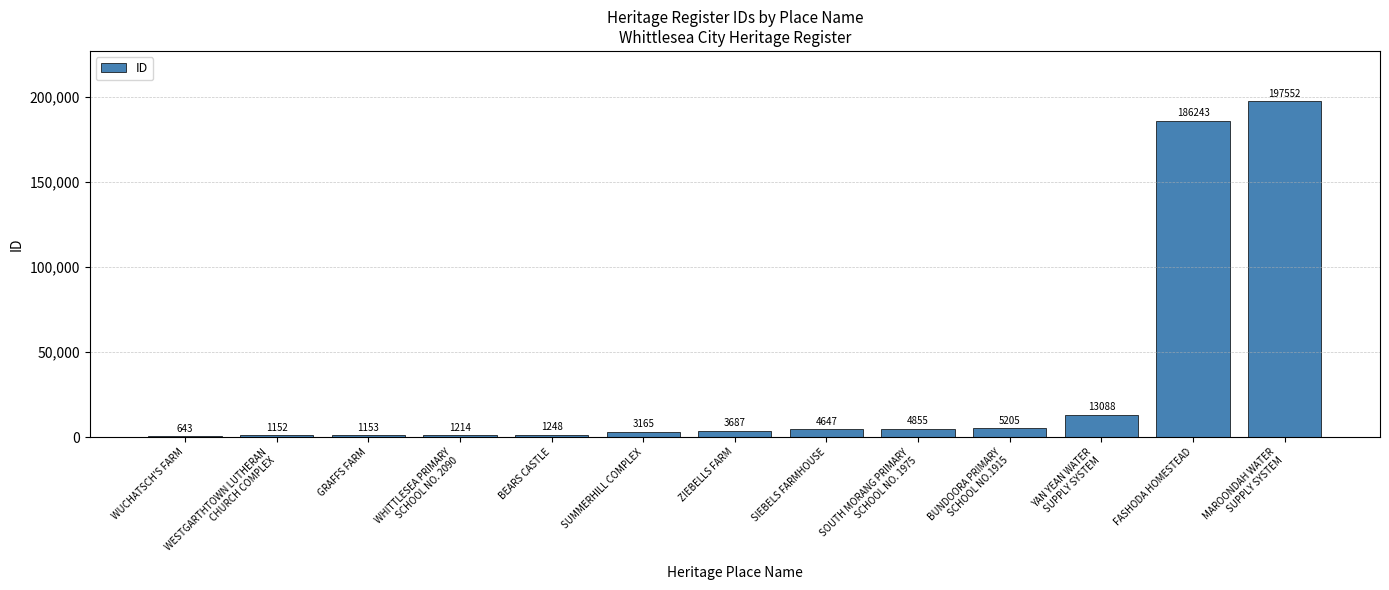

What is the ratio of the value at SIEBELS FARMHOUSE to the value at GRAFFS FARM?

4.0